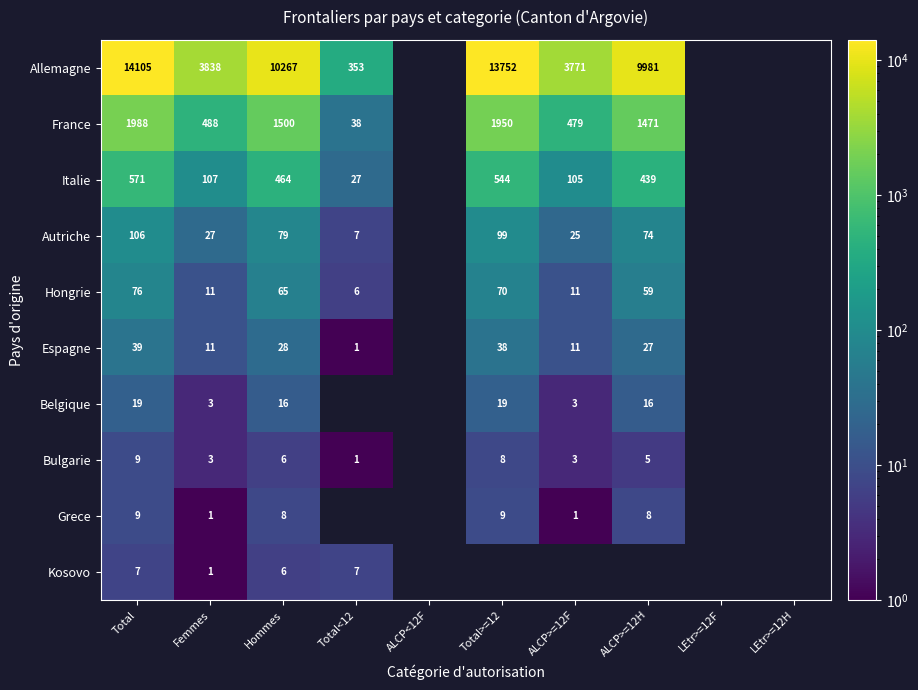

Is it true that Italie equals 464 at Hommes?

True